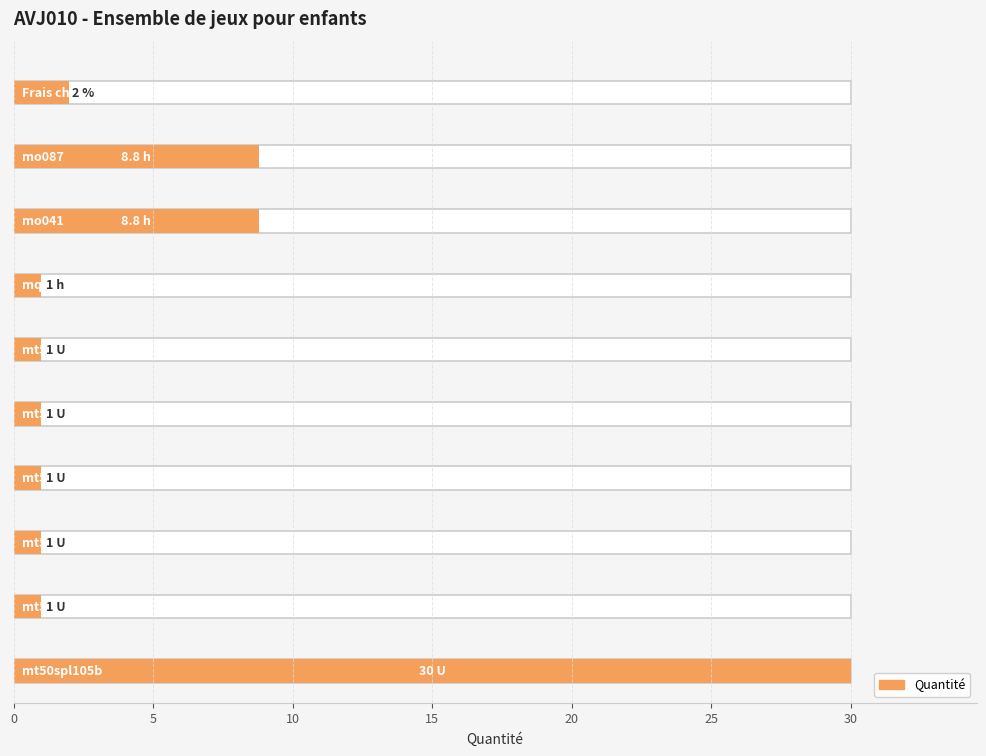

Reading left to right, list all the values displayed in this chart.

mt50spl105b=30.0	mt52jig030qh=1.0	mt52jig080a=1.0	mt52jig040a=1.0	mt52jig020a=1.0	mt52jig050a=1.0	mq04cag010a=1.0	mo041=8.8	mo087=8.8	Frais chantier=2.0